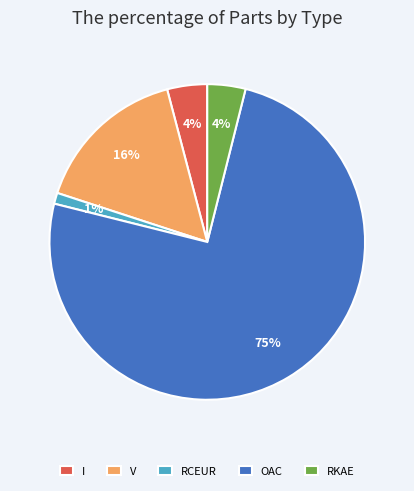

Is the sum of RCEUR and RKAE greater than half?

No